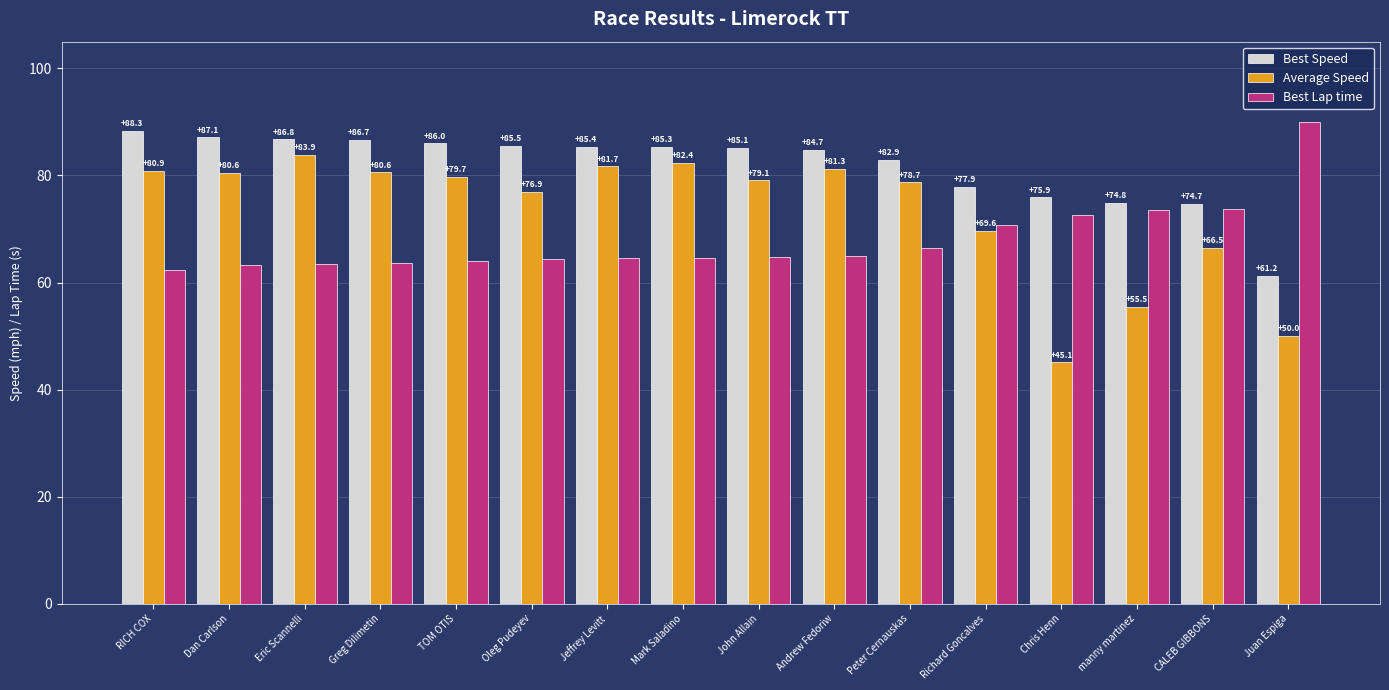

Where is Best Lap time nearest to the value 76?

CALEB GIBBONS